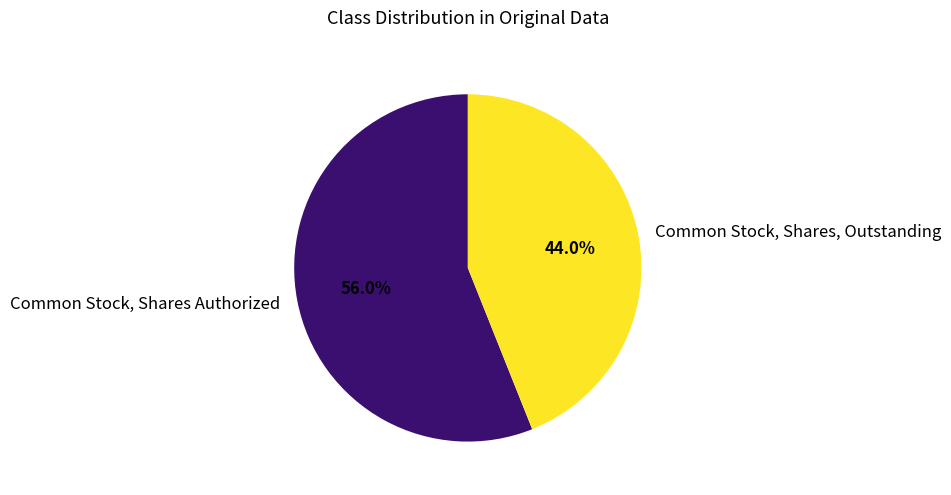

Which slice is the largest?

Common Stock, Shares Authorized